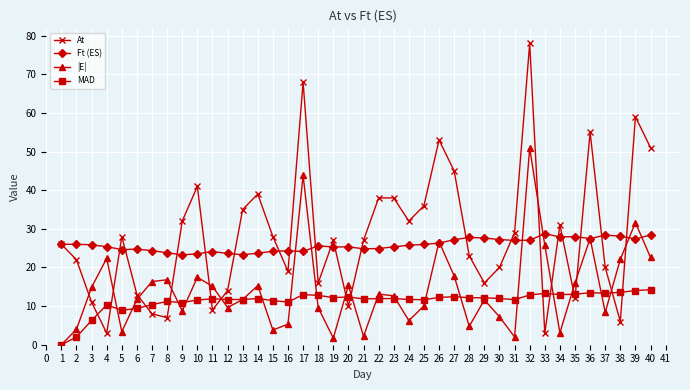

How many categories are shown in the chart?

40